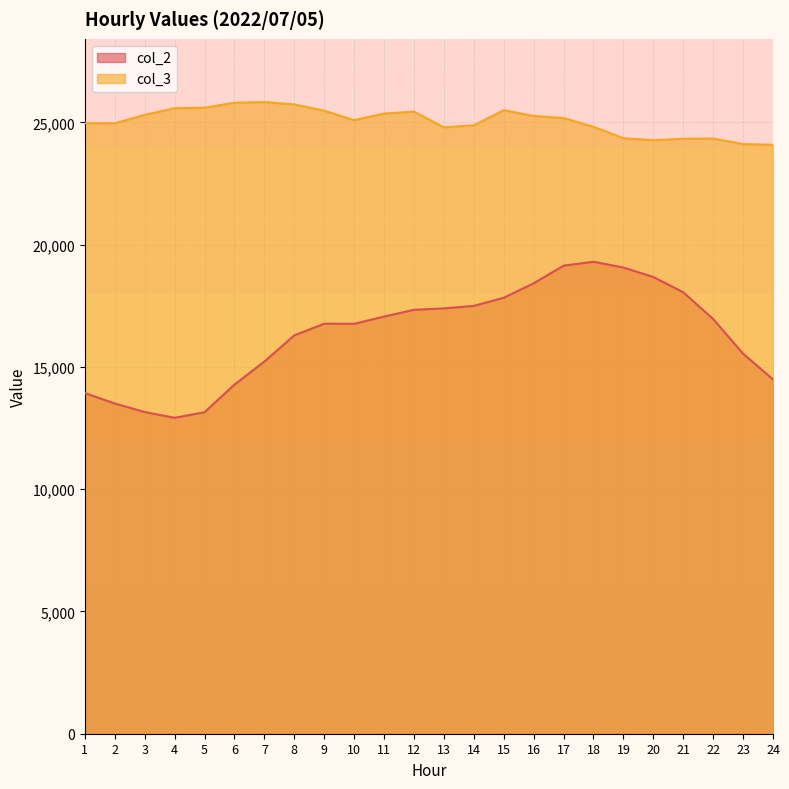

Does the chart have visible grid lines?

Yes